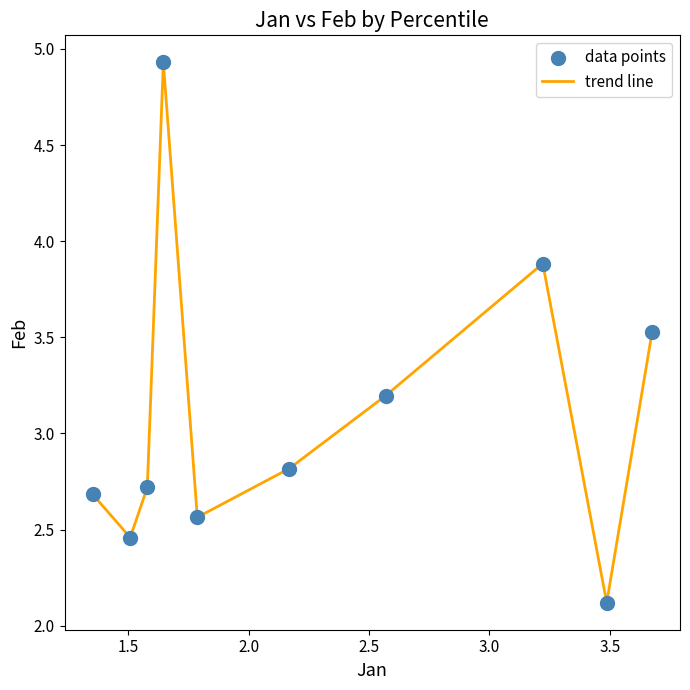

What is the difference between the maximum and minimum values?

2.8